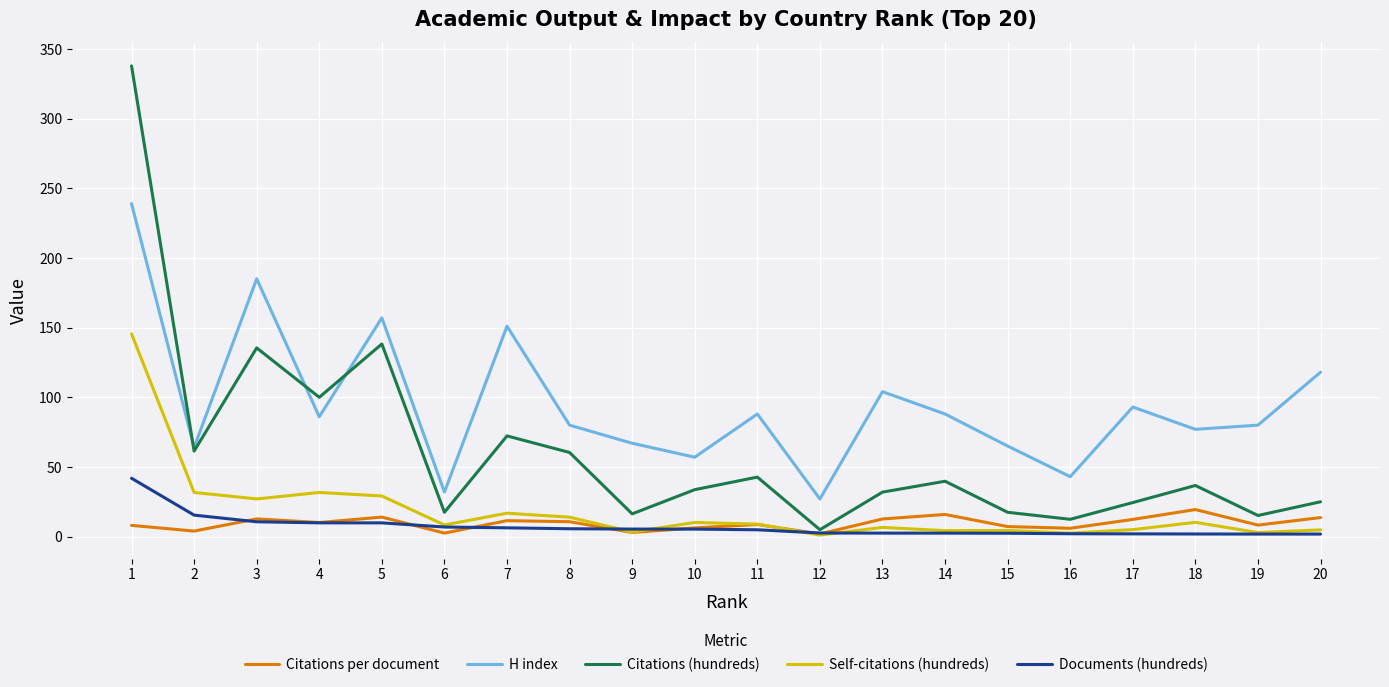

List the series in order of their peak value, highest first.

Citations (hundreds), H index, Self-citations (hundreds), Documents (hundreds), Citations per document